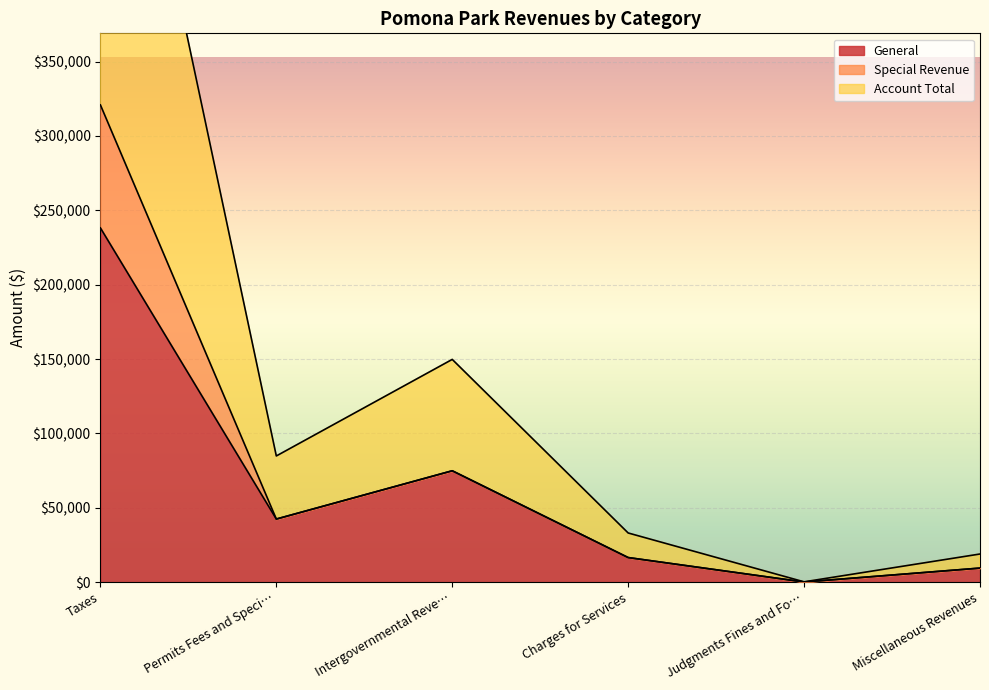

True or false: General has a value of 4183 at Charges for Services.

False